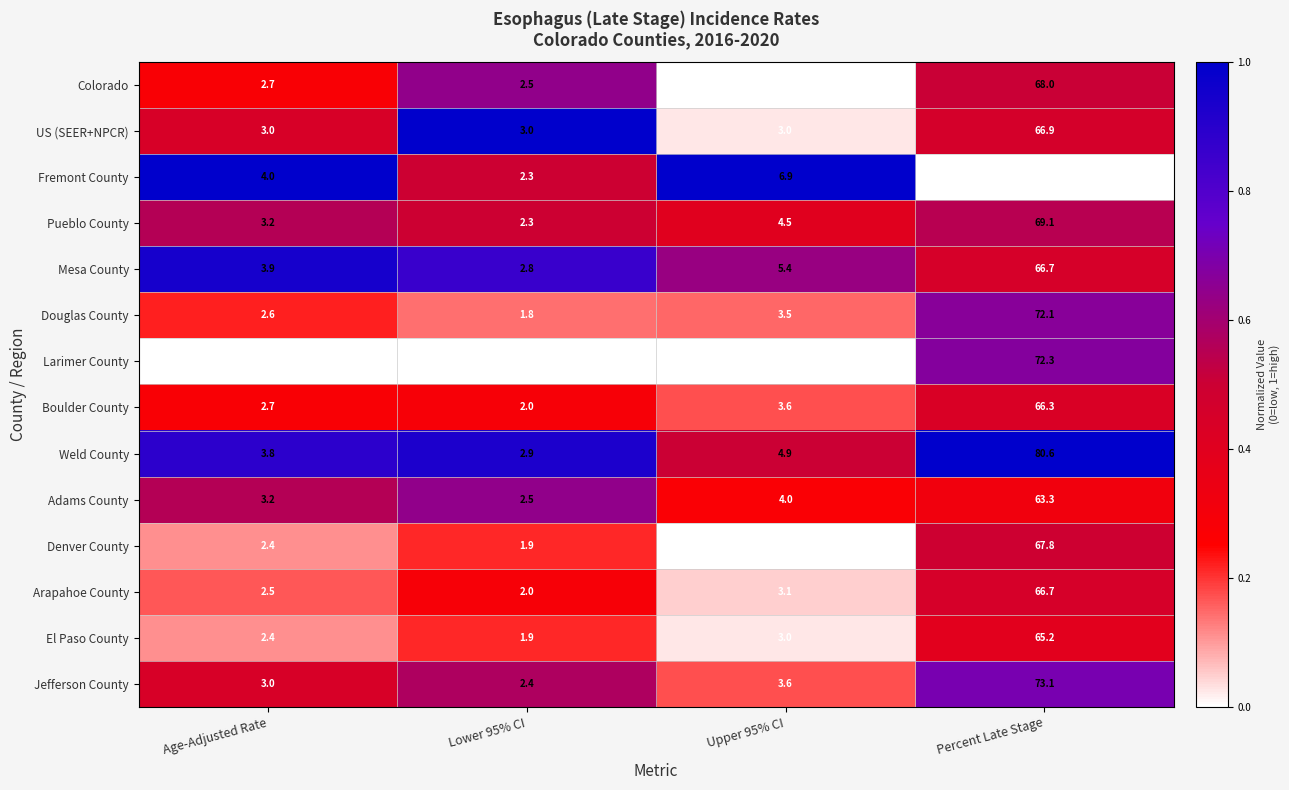

Which category has the highest value across all series?

Percent Late Stage